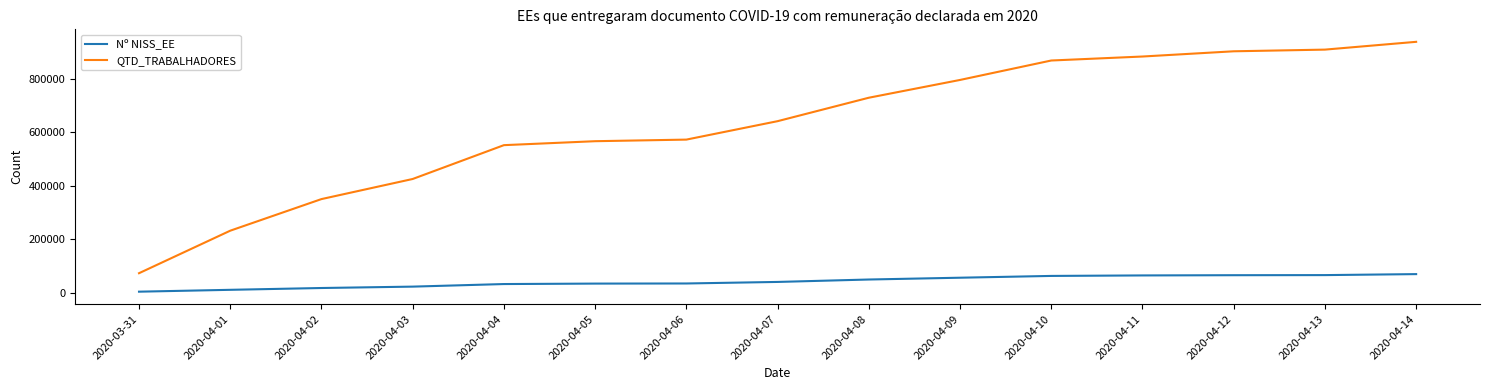

Does the chart have visible grid lines?

No